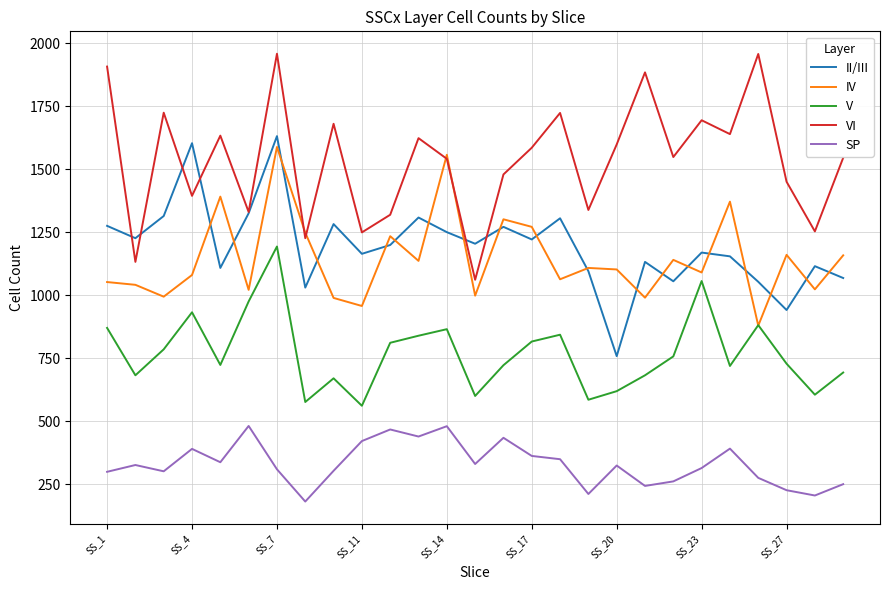

What is the smallest value displayed?

181